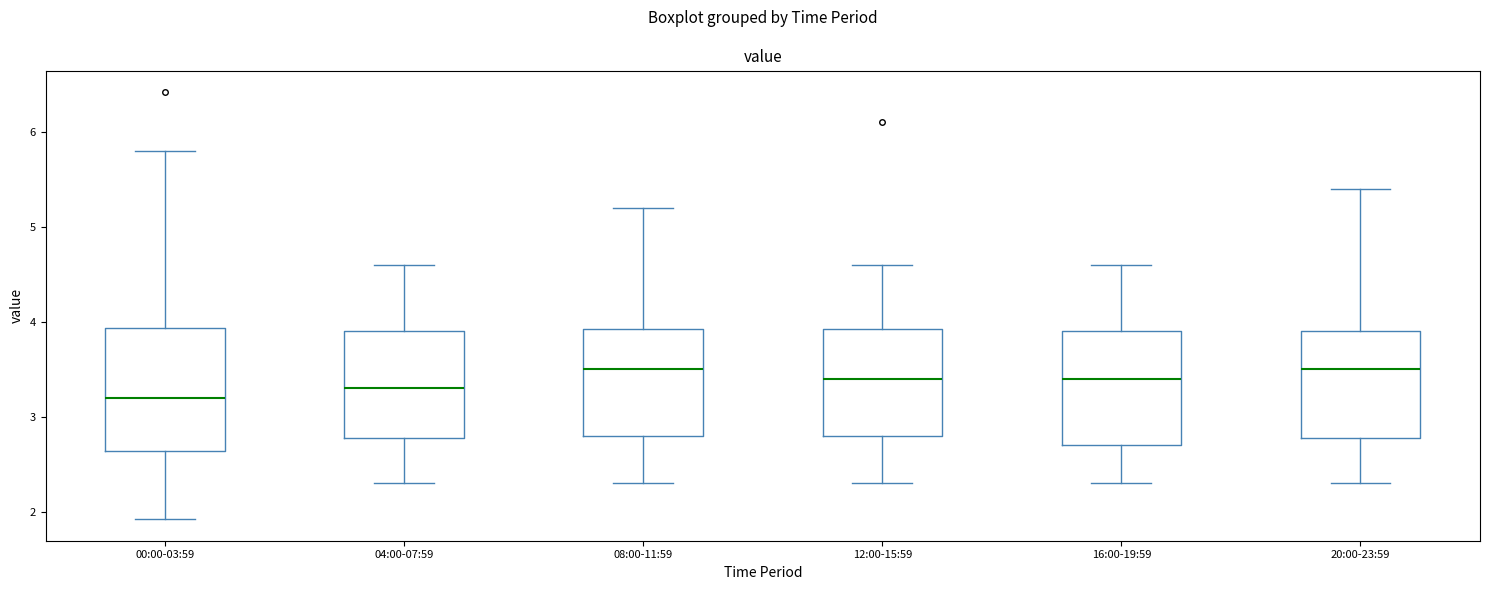

Reading left to right, read every box against the y-axis: the position of its median line, the range the box covers, and the ends of its whiskers. The values are not printed on the chart, so give them approximately, as read against the axis.

00:00-03:59: median 3.2, box 2.6 to 3.9, whiskers 1.9 to 5.8
04:00-07:59: median 3.3, box 2.8 to 3.9, whiskers 2.3 to 4.6
08:00-11:59: median 3.5, box 2.8 to 3.9, whiskers 2.3 to 5.2
12:00-15:59: median 3.4, box 2.8 to 3.9, whiskers 2.3 to 4.6
16:00-19:59: median 3.4, box 2.7 to 3.9, whiskers 2.3 to 4.6
20:00-23:59: median 3.5, box 2.8 to 3.9, whiskers 2.3 to 5.4